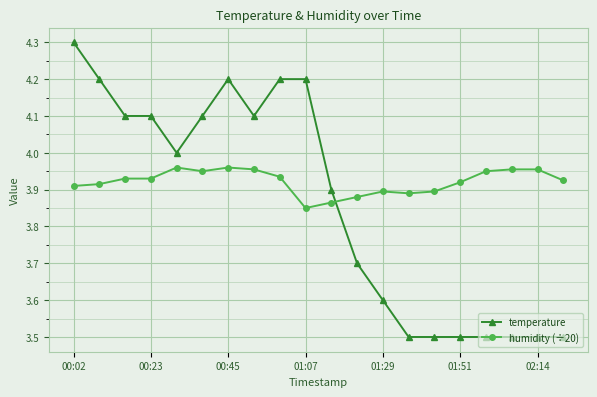

True or false: humidity (÷20) and temperature cross at least once.

True